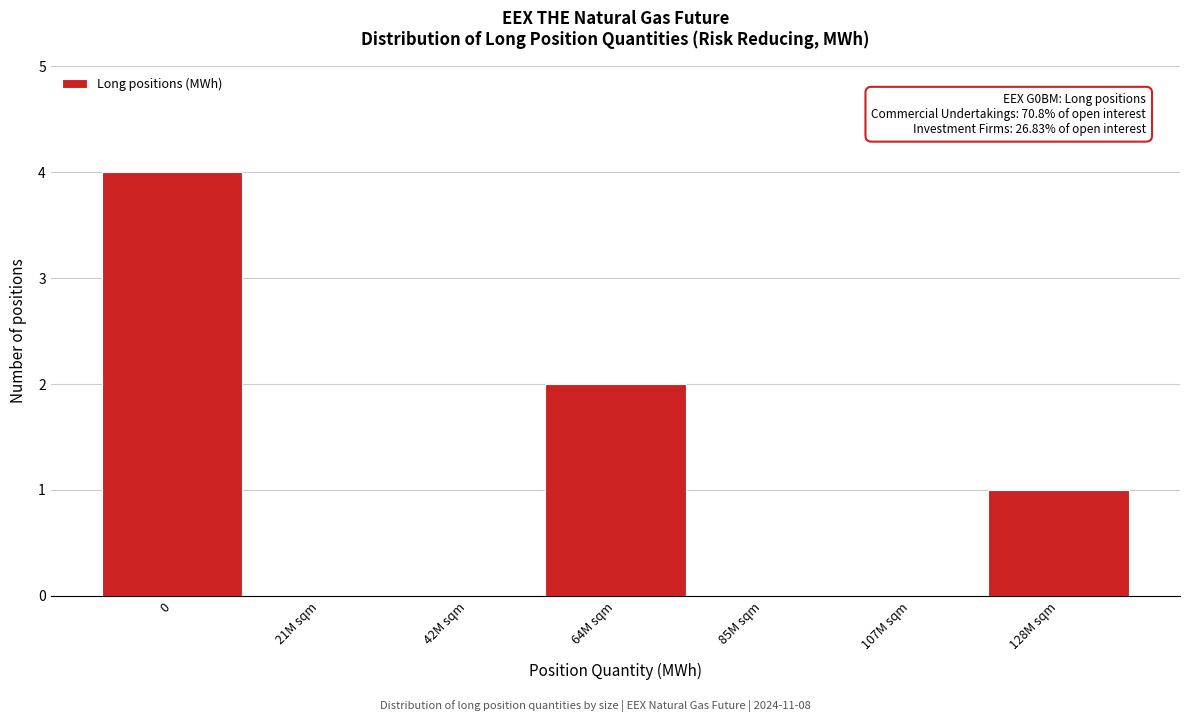

Reading right to left, extract all data points from this chart.

128M sqm=1	107M sqm=0	85M sqm=0	64M sqm=2	42M sqm=0	21M sqm=0	0=4